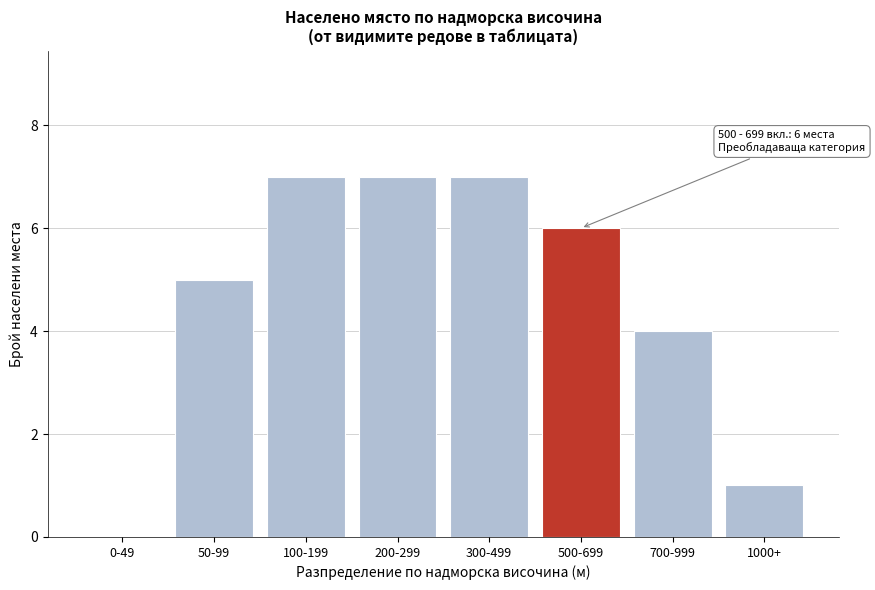

Reading right to left, list all the values displayed in this chart.

1000+=1	700-999=4	500-699=6	300-499=7	200-299=7	100-199=7	50-99=5	0-49=0